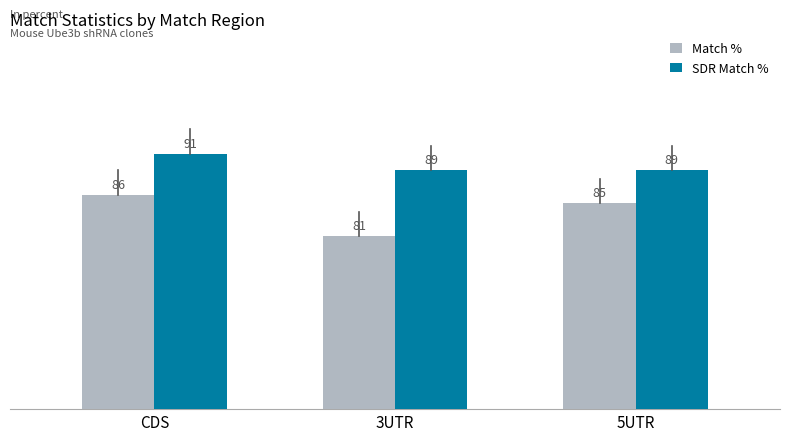

At which label does Match % reach its peak?

CDS